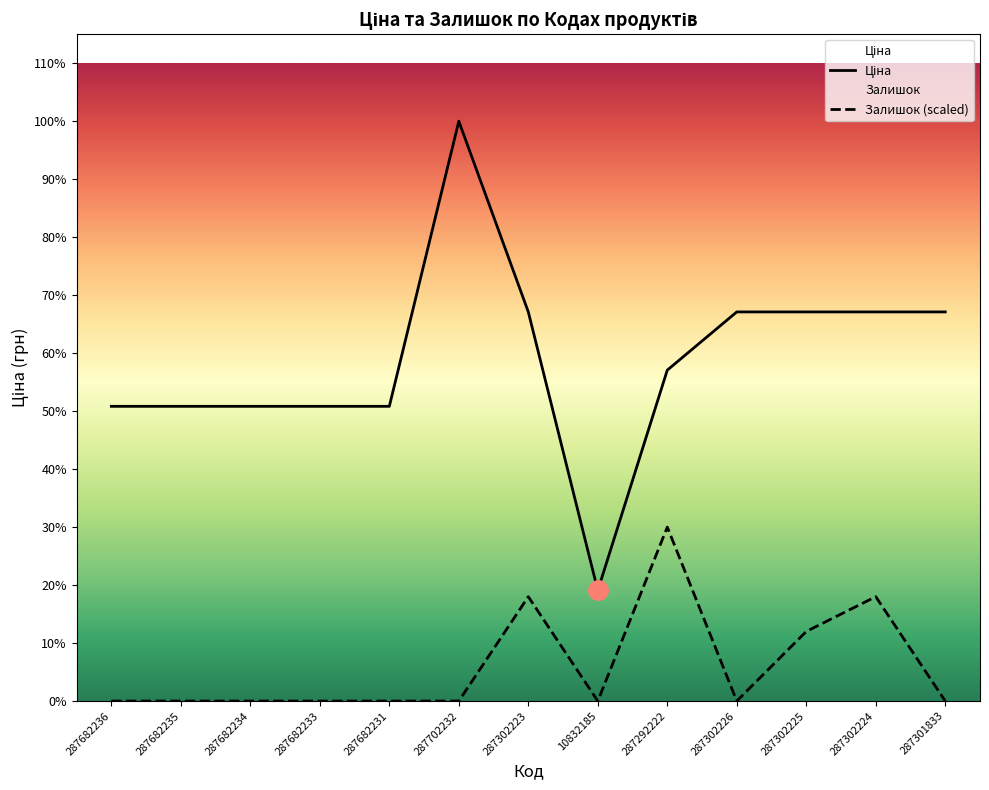

Which series changed the most between 287682234 and 287682231?

Ціна